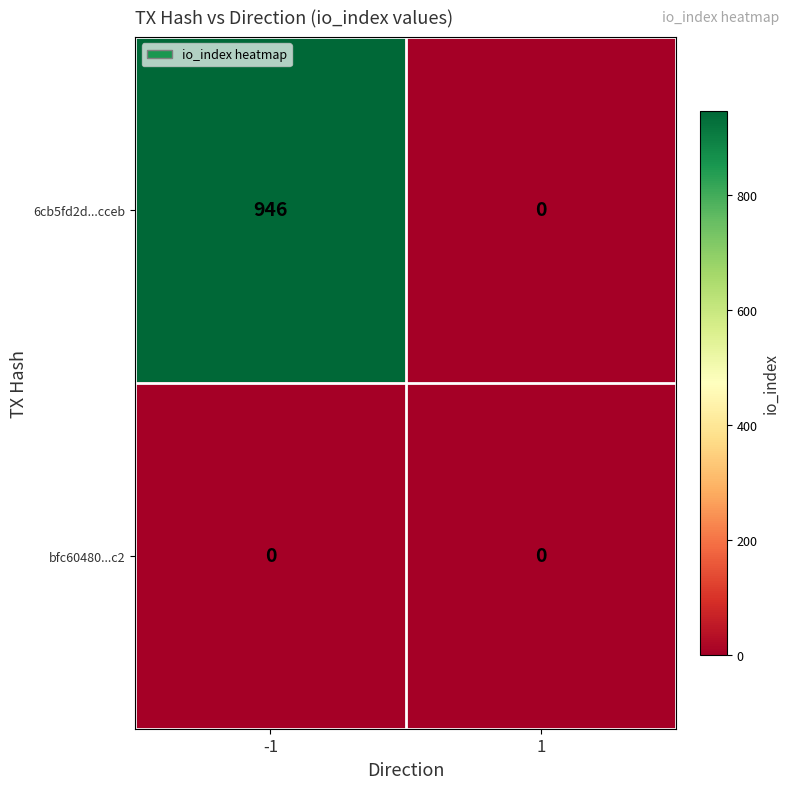

What is the highest value of the 6cb5fd2d...cceb series?

946